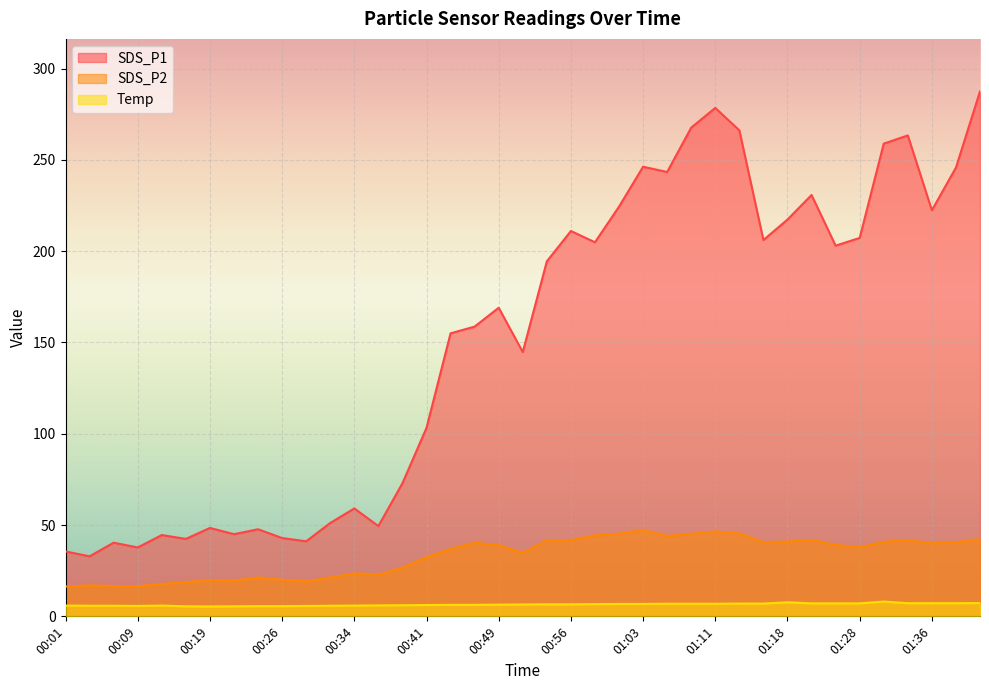

True or false: SDS_P1 and SDS_P2 cross at least once.

False